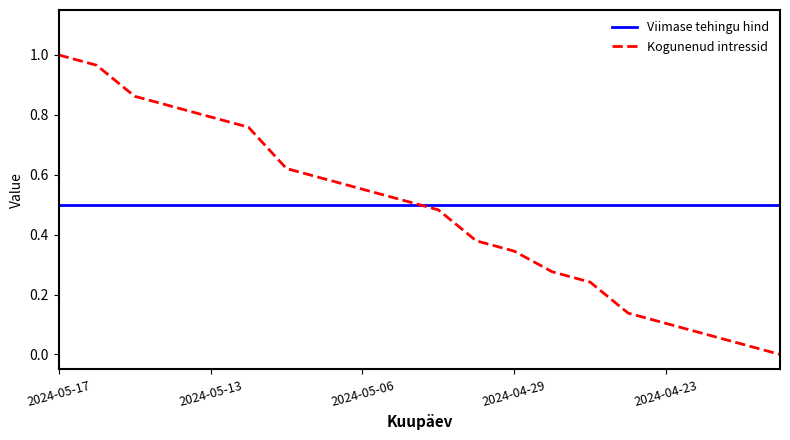

Which series ends up on top after the final intersection of Viimase tehingu hind and Kogunenud intressid?

Viimase tehingu hind